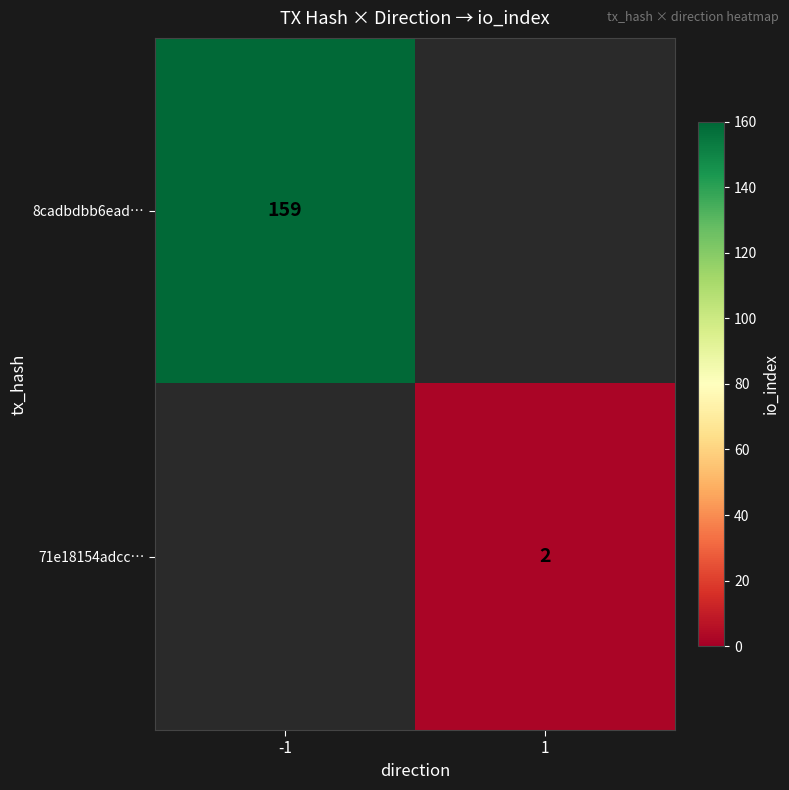

What is the smallest value displayed?

2.0